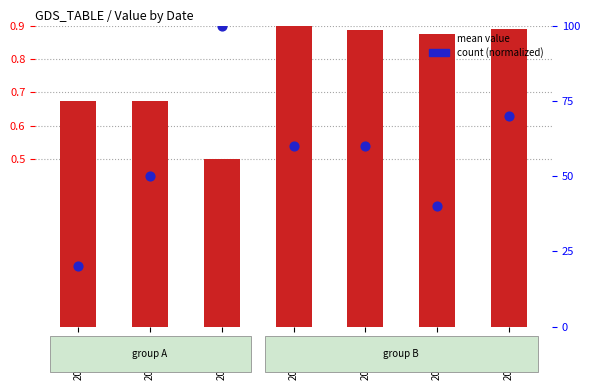

Which series has the largest Y range (max minus min)?

count (normalized)